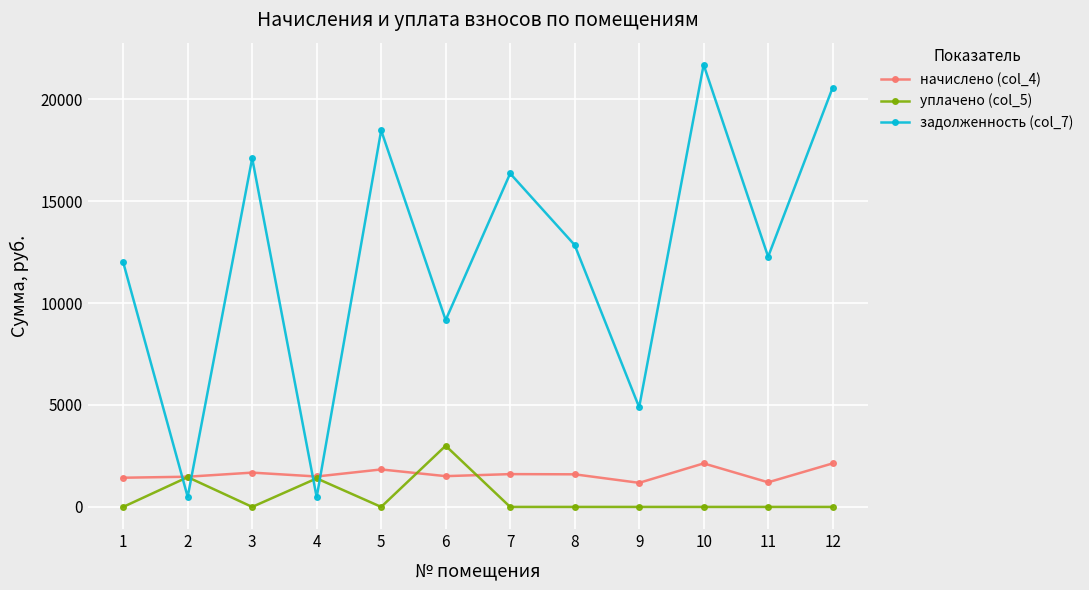

Rank the series at 8 from highest to lowest value.

задолженность (col_7), начислено (col_4), уплачено (col_5)